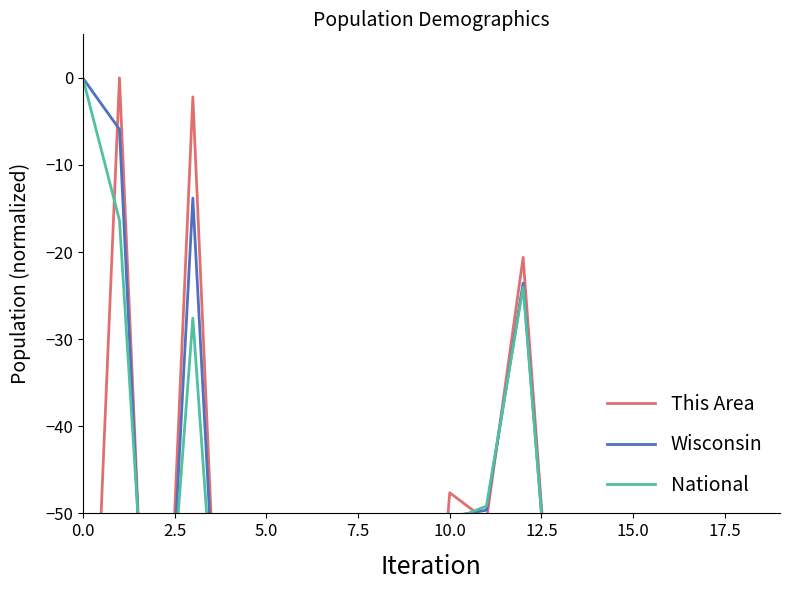

What is the value of the This Area point at the 14th from the left?

-77.8